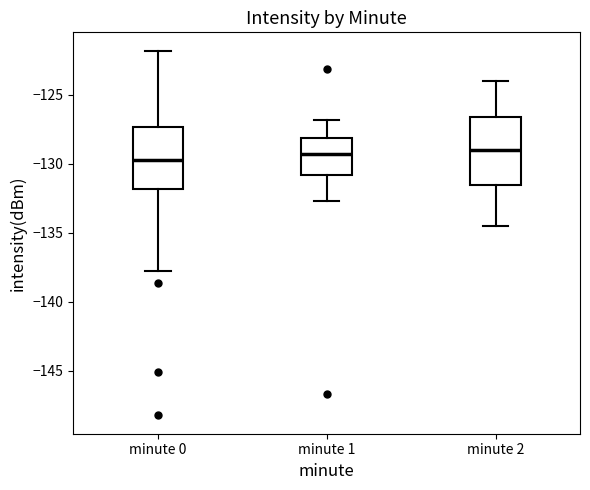

Where is the lower edge of the box for minute 0 on the y-axis? The values are not printed on the chart, so give them approximately, as read against the axis.

-132.0